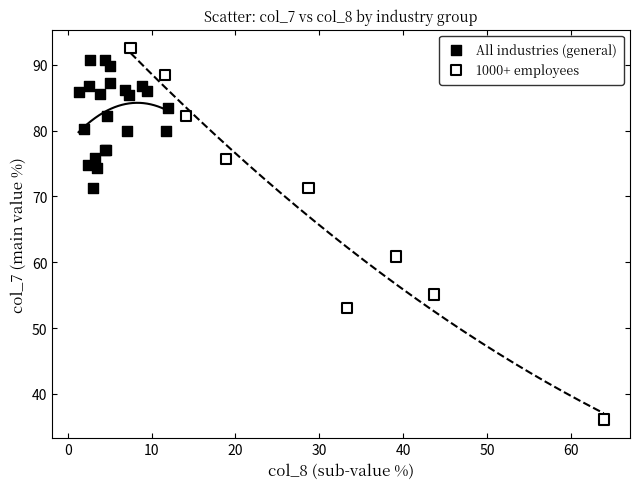

Which series has the largest Y range (max minus min)?

1000+ employees